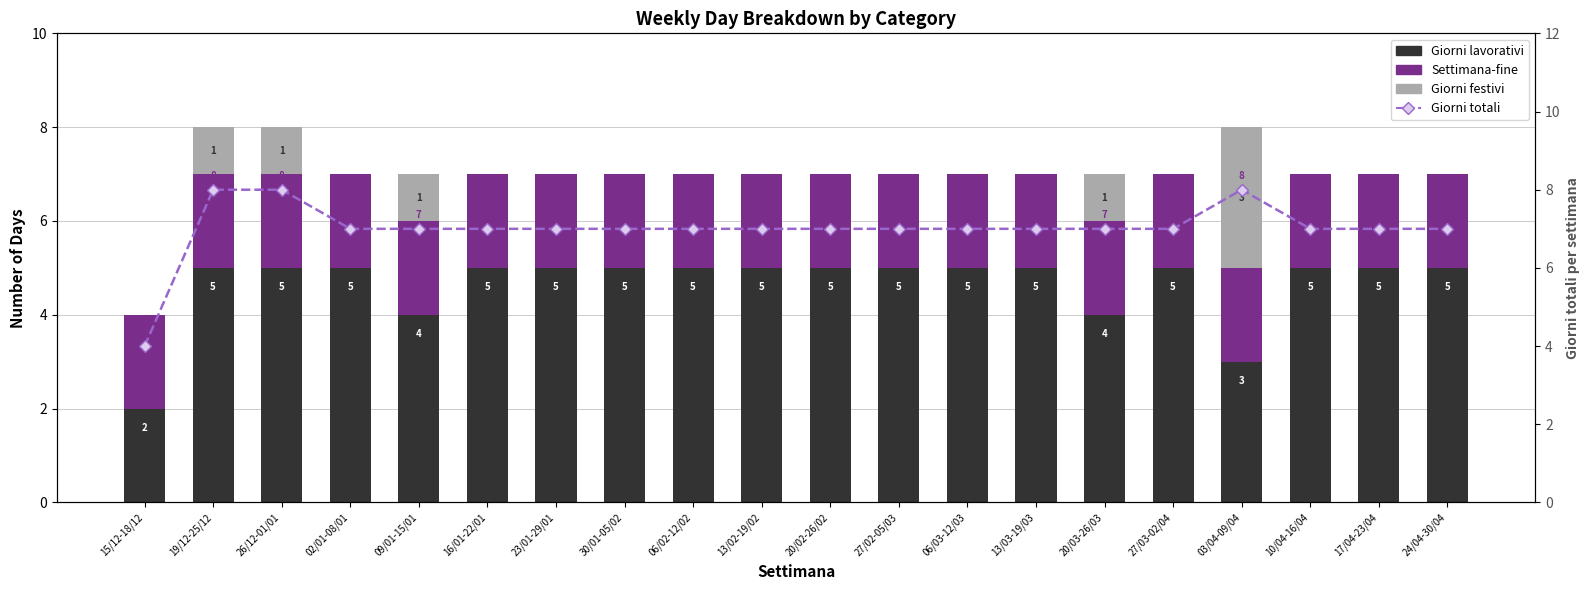

List the series in order of their peak value, lowest first.

Settimana-fine, Giorni festivi, Giorni lavorativi, Giorni totali